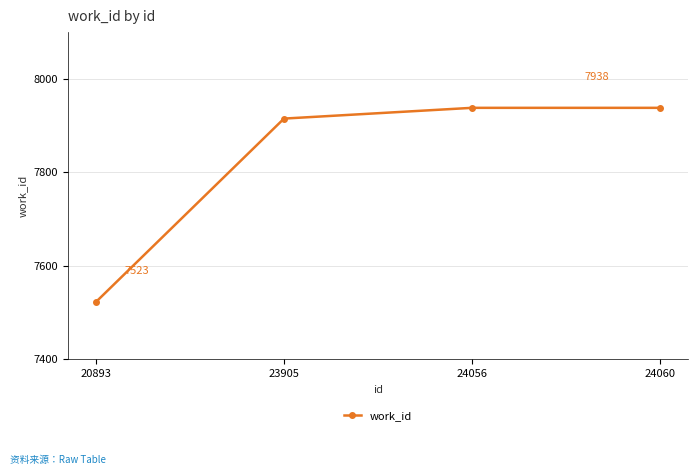

What is the approximate value at 24060?

7938